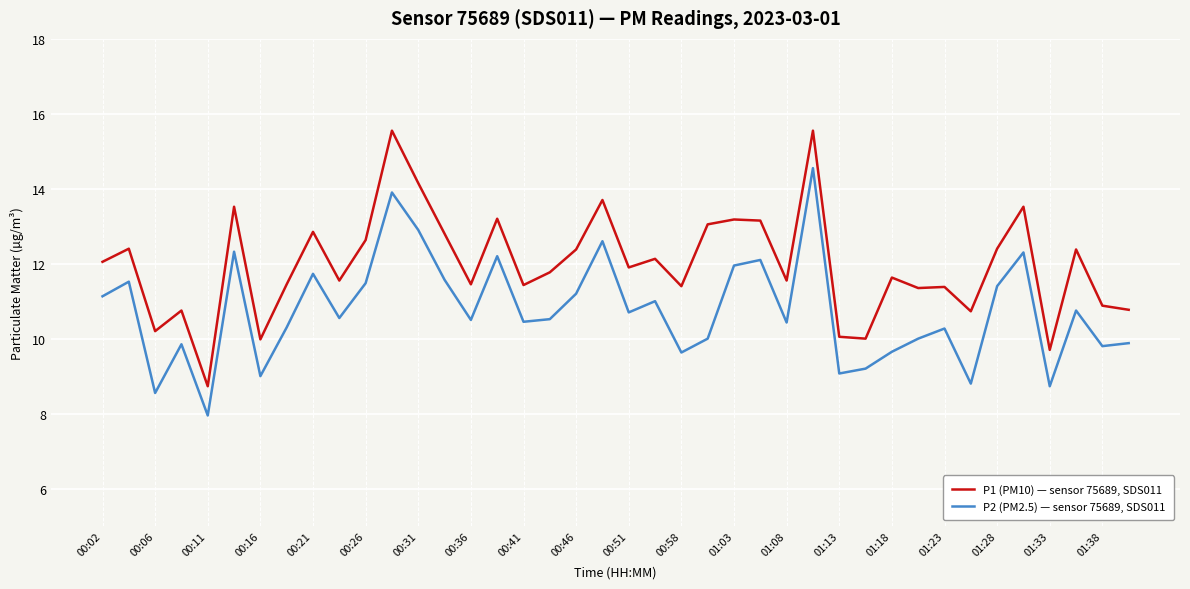

Which series has the widest spread of values?

P1 (PM10) — sensor 75689, SDS011